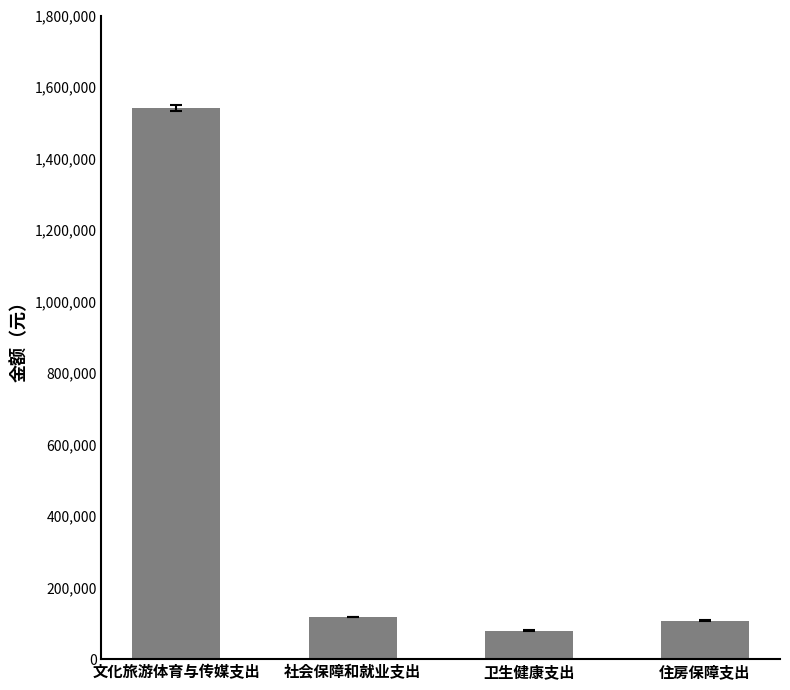

Reading right to left, what are all the values shown in this chart?

住房保障支出=107924.0	卫生健康支出=79856.4	社会保障和就业支出=118417.4	文化旅游体育与传媒支出=1540658.4